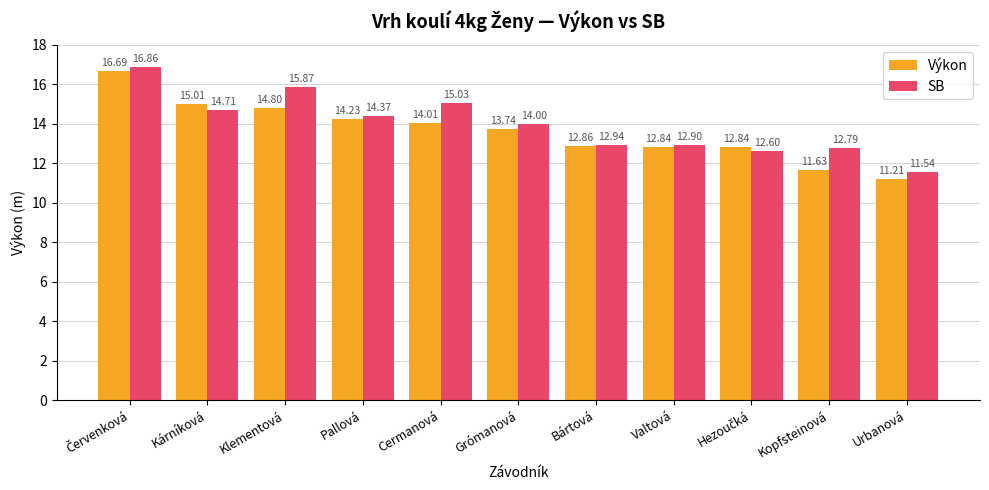

What is the difference between the maximum and minimum values in the SB series?

5.3